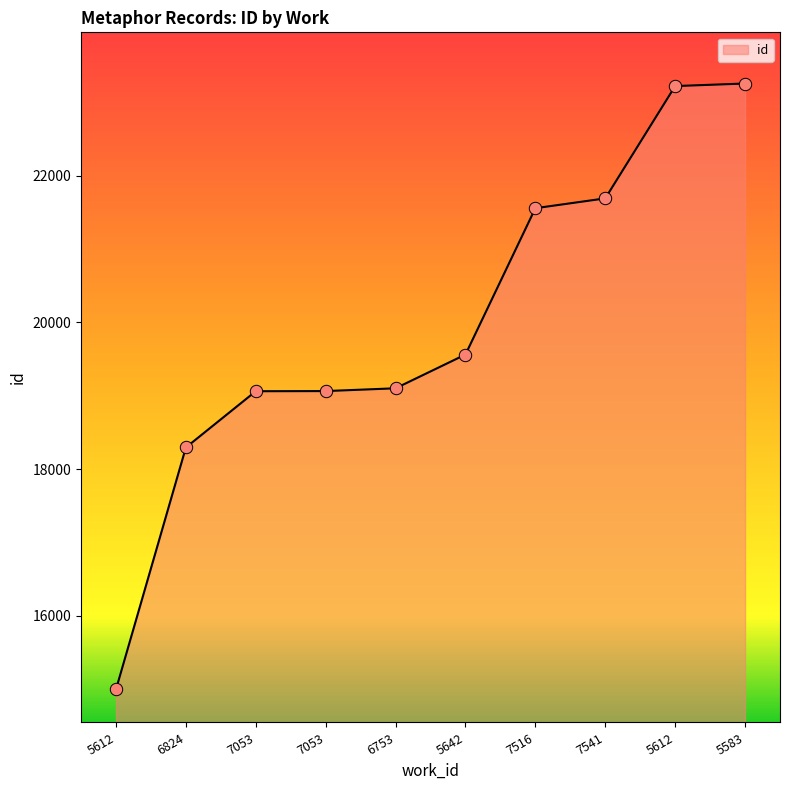

Between 7053 and 5583, which is larger?

5583